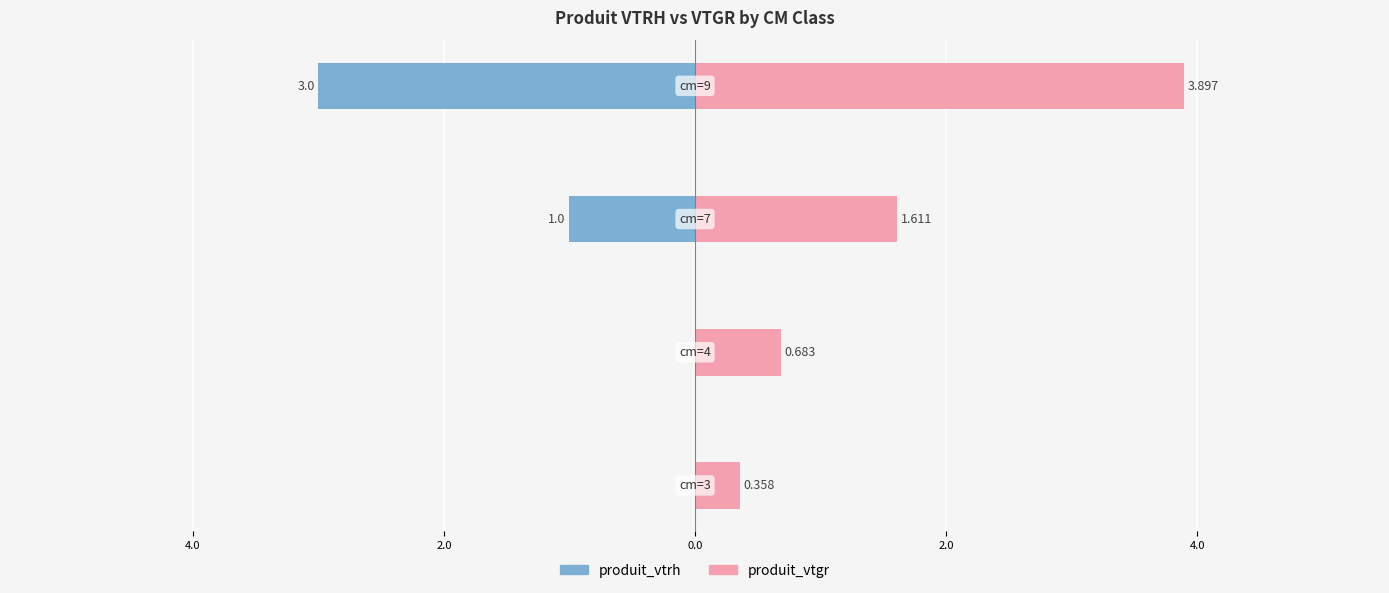

Count the number of categories in the chart.

4